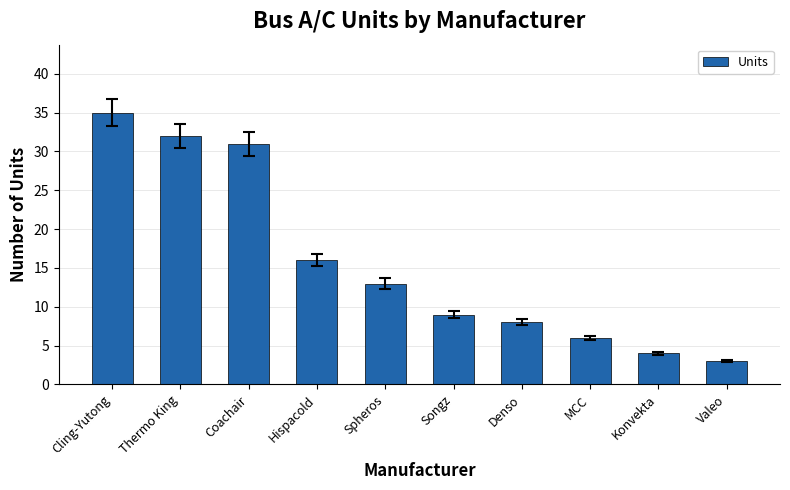

The value at Thermo King is 45. True or false?

False